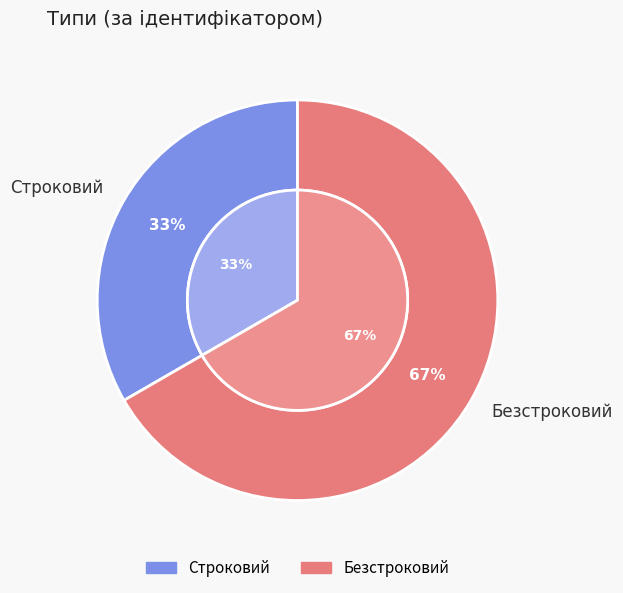

Between Безстроковий and Строковий, which is larger?

Безстроковий